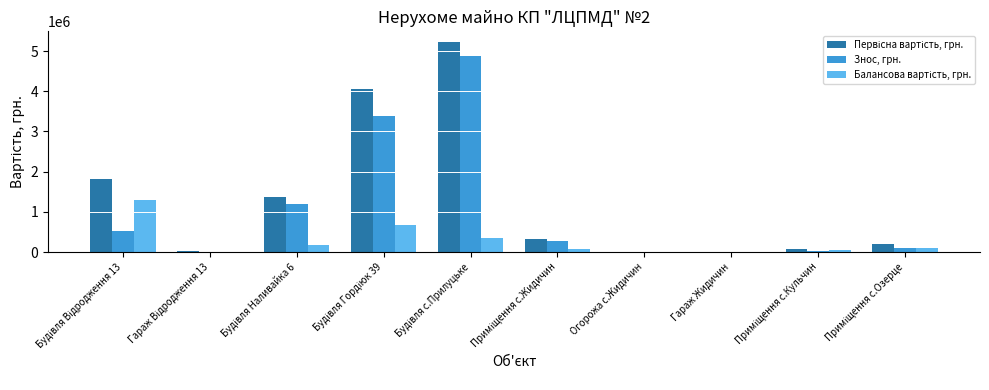

What is the maximum value for Знос, грн.?

4880949.0